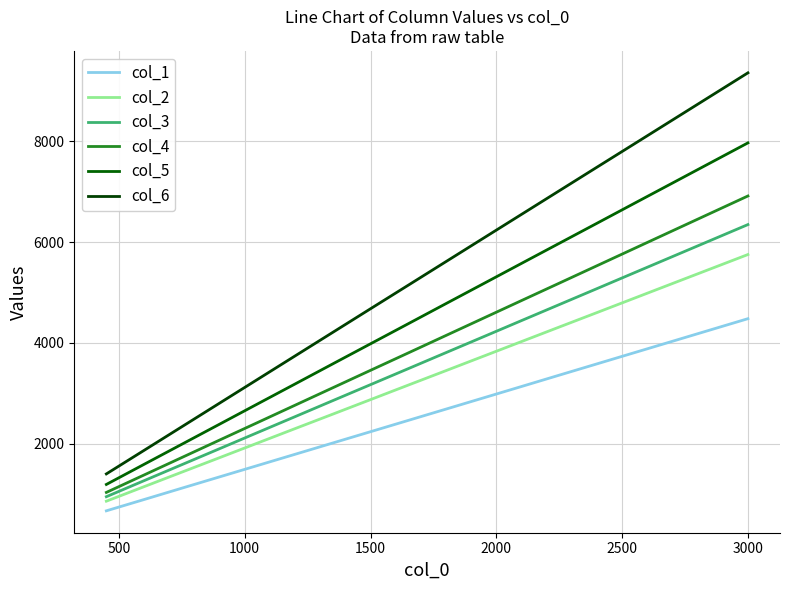

How many distinct data groups are displayed?

6